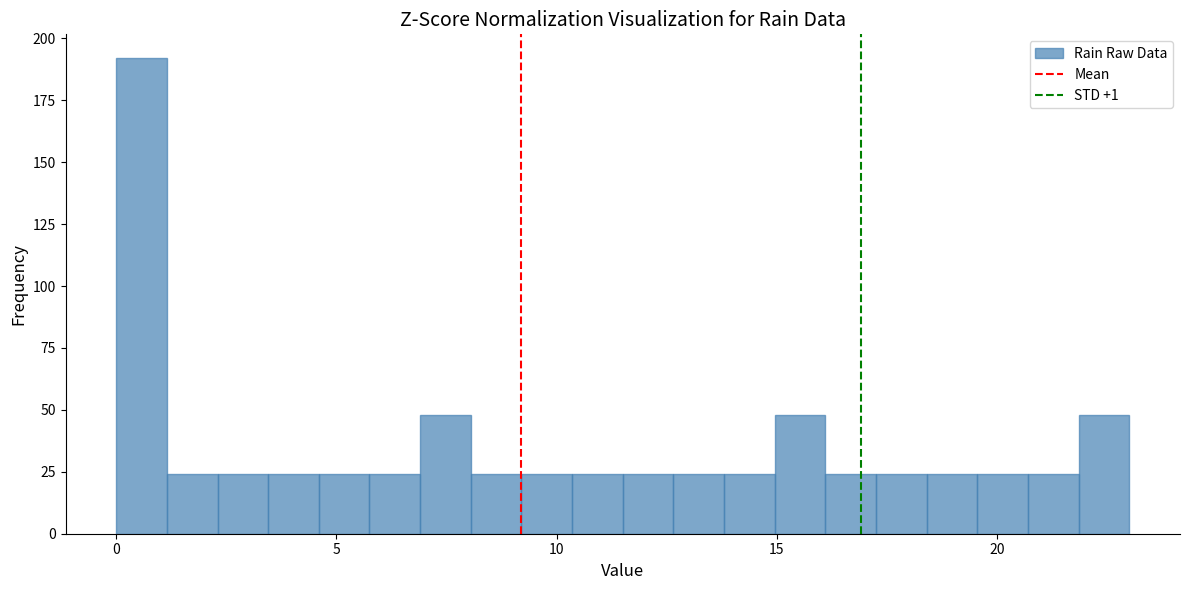

Read against the x-axis, roughly where is the centre of the tallest bar?

0.5